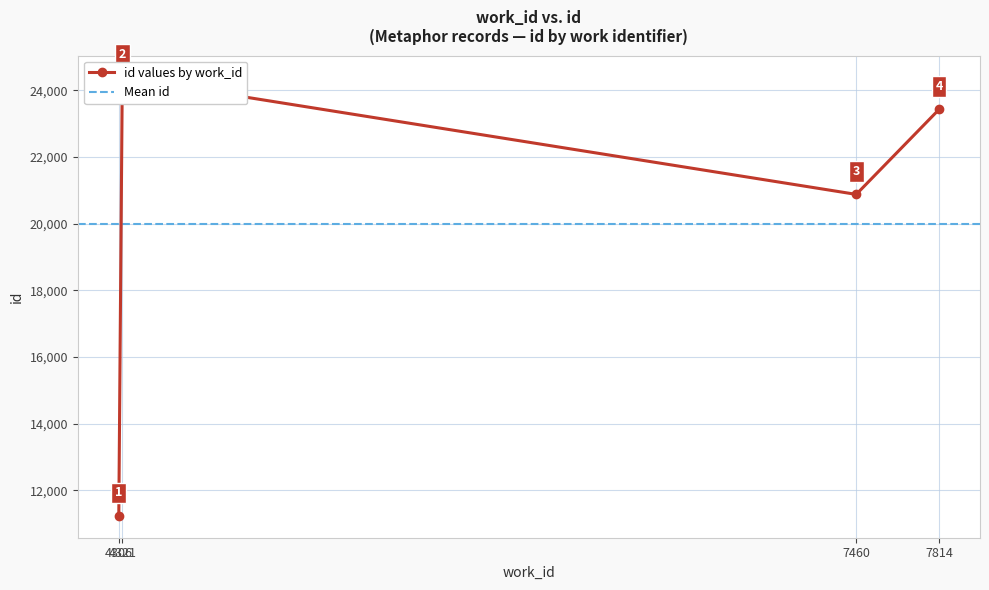

Where does the data first go above 23423?

4321